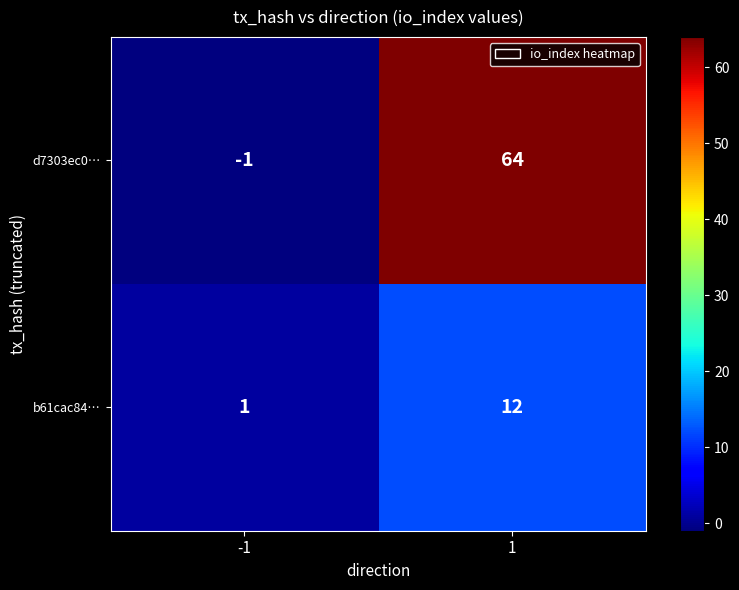

What is the sum of the d7303ec0… values at -1 and 1?

63